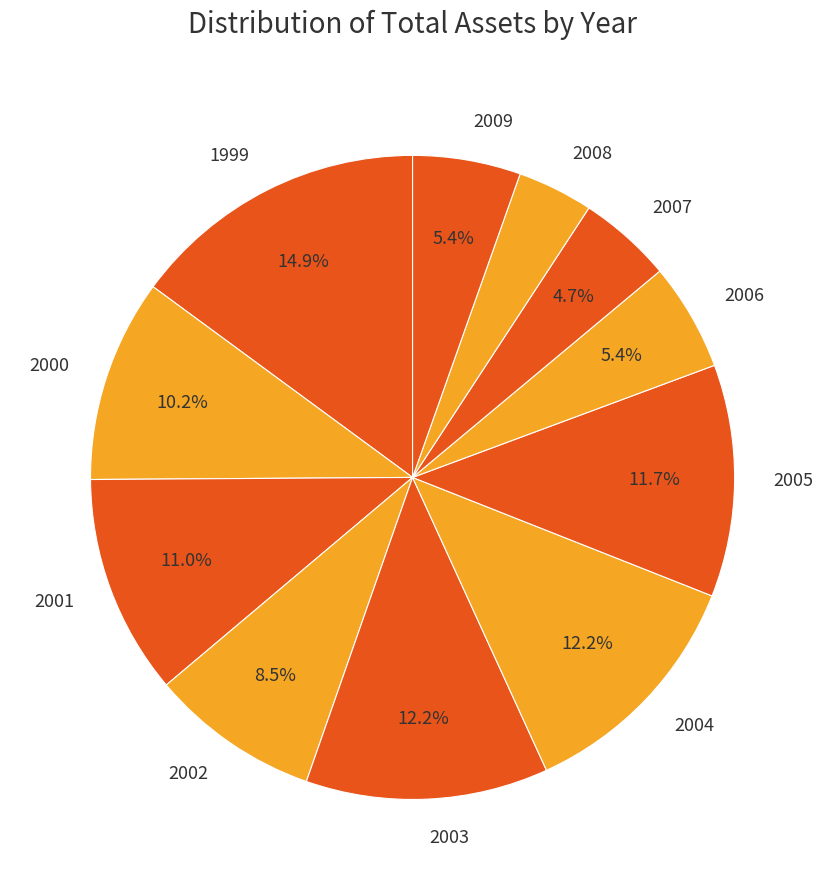

What is the largest slice in the pie chart?

1999